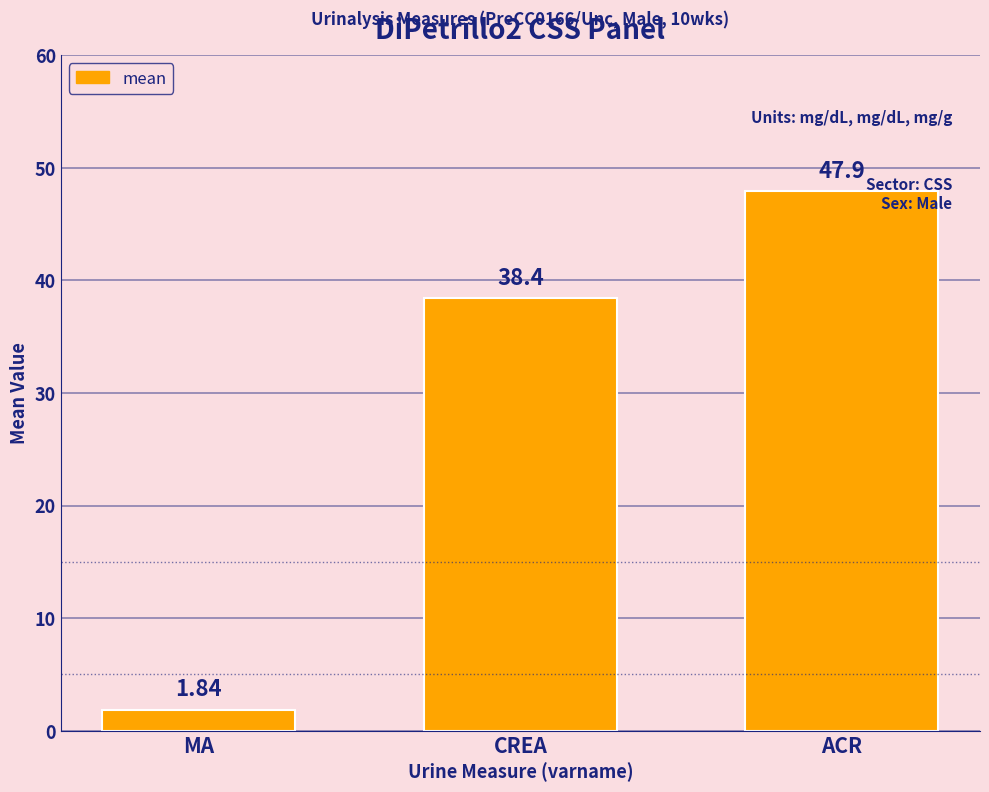

What is the greatest value displayed?

47.9